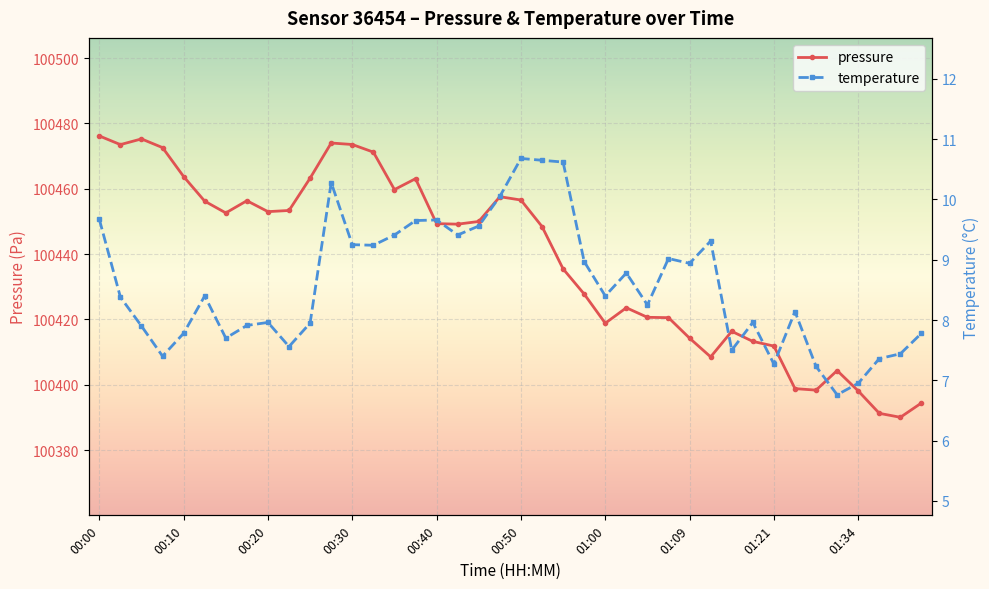

True or false: pressure has more than 1 interior local peaks.

True